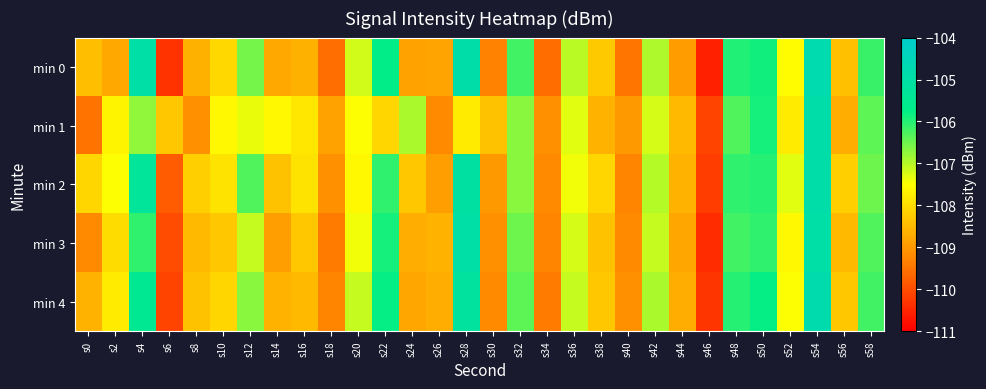

Reading right to left, transcribe all the data shown in this chart.

min 0: s58=-106.1	s56=-108.4	s54=-104.8	s52=-107.5	s50=-105.9	s48=-106.0	s46=-110.6	s44=-108.9	s42=-106.9	s40=-109.5	s38=-108.3	s36=-107.0	s34=-109.6	s32=-106.2	s30=-109.3	s28=-104.9	s26=-108.8	s24=-108.9	s22=-105.7	s20=-107.2	s18=-109.6	s16=-108.6	s14=-108.8	s12=-106.5	s10=-108.1	s8=-108.6	s6=-110.3	s4=-105.0	s2=-108.8	s0=-108.4
min 1: s58=-106.4	s56=-108.7	s54=-104.9	s52=-107.8	s50=-105.9	s48=-106.3	s46=-110.1	s44=-108.5	s42=-107.2	s40=-109.0	s38=-108.6	s36=-107.3	s34=-109.1	s32=-106.7	s30=-108.4	s28=-107.8	s26=-109.2	s24=-106.9	s22=-108.1	s20=-107.5	s18=-108.9	s16=-107.9	s14=-107.6	s12=-107.4	s10=-107.6	s8=-109.1	s6=-108.3	s4=-106.7	s2=-107.7	s0=-109.5
min 2: s58=-106.5	s56=-108.2	s54=-104.9	s52=-107.3	s50=-106.0	s48=-106.1	s46=-110.2	s44=-108.6	s42=-107.0	s40=-109.3	s38=-108.1	s36=-107.4	s34=-109.2	s32=-106.7	s30=-109.0	s28=-105.1	s26=-108.9	s24=-108.3	s22=-106.1	s20=-107.6	s18=-109.1	s16=-107.9	s14=-108.4	s12=-106.3	s10=-107.9	s8=-108.2	s6=-109.8	s4=-105.3	s2=-107.5	s0=-108.1
min 3: s58=-106.3	s56=-108.5	s54=-105.0	s52=-107.6	s50=-106.1	s48=-106.2	s46=-110.4	s44=-108.8	s42=-107.1	s40=-109.2	s38=-108.4	s36=-107.2	s34=-109.3	s32=-106.5	s30=-109.1	s28=-105.0	s26=-108.6	s24=-108.7	s22=-105.9	s20=-107.4	s18=-109.4	s16=-108.3	s14=-108.9	s12=-107.1	s10=-108.3	s8=-108.5	s6=-110.0	s4=-106.1	s2=-108.0	s0=-109.2
min 4: s58=-106.2	s56=-108.3	s54=-104.8	s52=-107.5	s50=-105.8	s48=-106.0	s46=-110.3	s44=-108.7	s42=-106.9	s40=-109.1	s38=-108.3	s36=-107.1	s34=-109.4	s32=-106.4	s30=-109.2	s28=-105.2	s26=-108.7	s24=-108.8	s22=-105.8	s20=-107.1	s18=-109.3	s16=-108.5	s14=-108.6	s12=-106.7	s10=-108.1	s8=-108.4	s6=-110.1	s4=-105.5	s2=-107.8	s0=-108.6